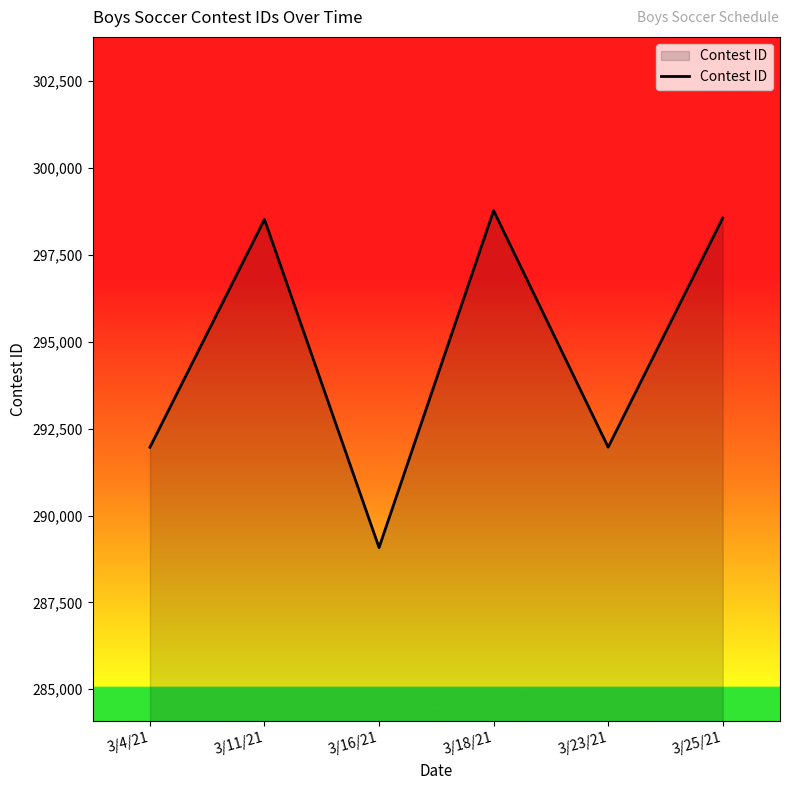

Approximately how many times larger is the value at 3/18/21 compared to 3/16/21?

1.0